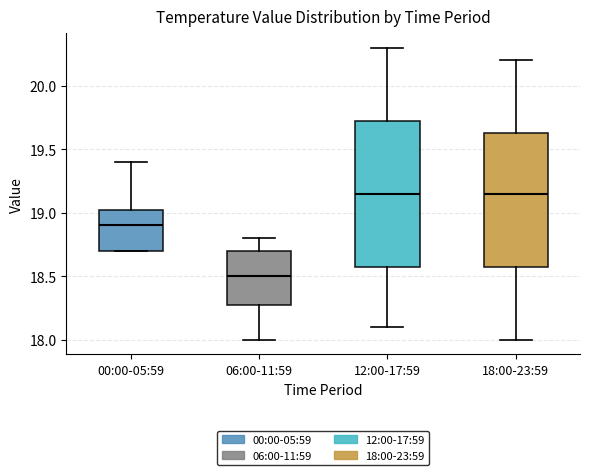

Reading left to right, transcribe this box plot: for each box, give where its median line is, the range the box spans, and where its two whiskers end, as read against the y-axis. The values are not printed on the chart, so give them approximately, as read against the axis.

00:00-05:59: median 18.90, box 18.70 to 19.05, whiskers 18.70 to 19.40
06:00-11:59: median 18.50, box 18.30 to 18.70, whiskers 18.00 to 18.80
12:00-17:59: median 19.15, box 18.60 to 19.75, whiskers 18.10 to 20.30
18:00-23:59: median 19.15, box 18.60 to 19.65, whiskers 18.00 to 20.20